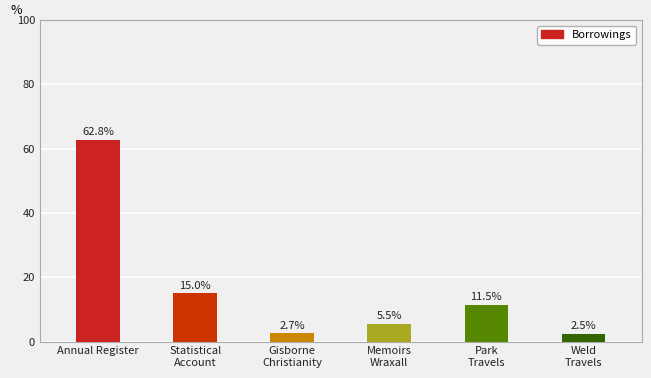

What is the change in value from Annual Register to Memoirs
Wraxall?

-57.3